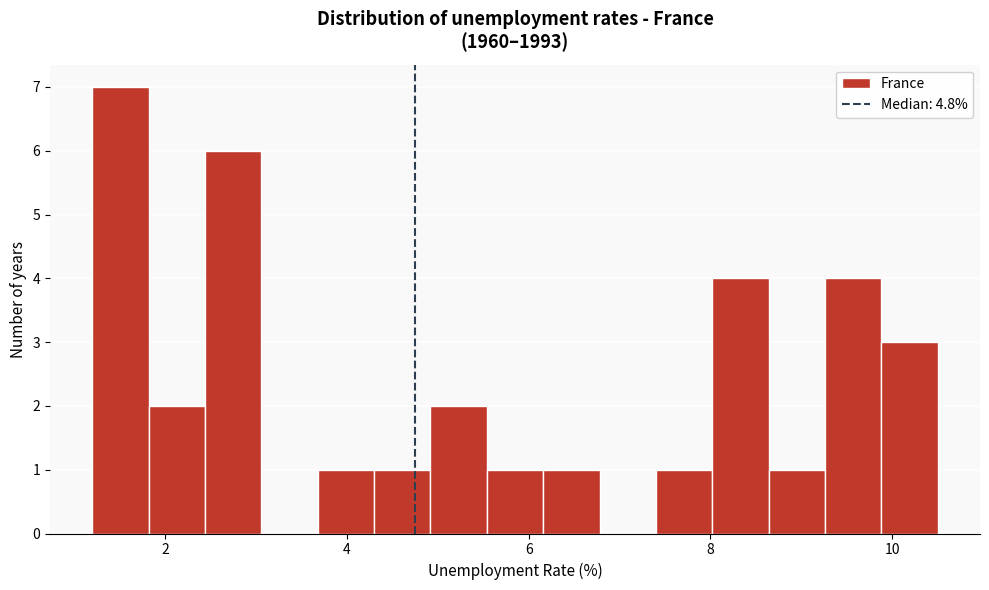

Around what value on the x-axis is the tallest bar? Give the approximate position of its centre, as read against the axis.

1.6